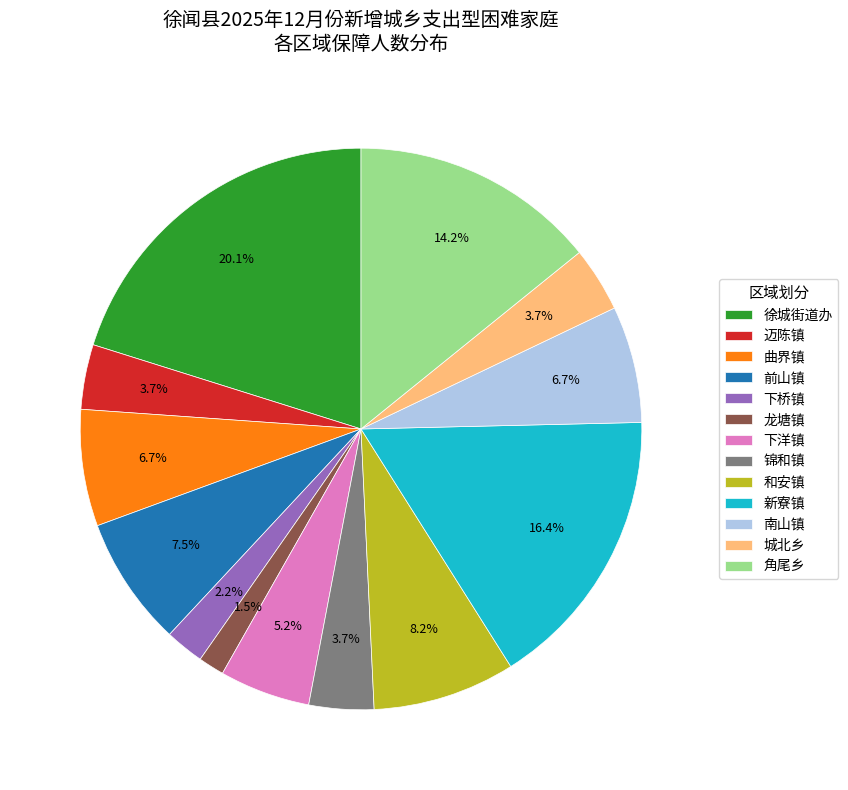

Which has a higher value, 徐城街道办 or 下洋镇?

徐城街道办